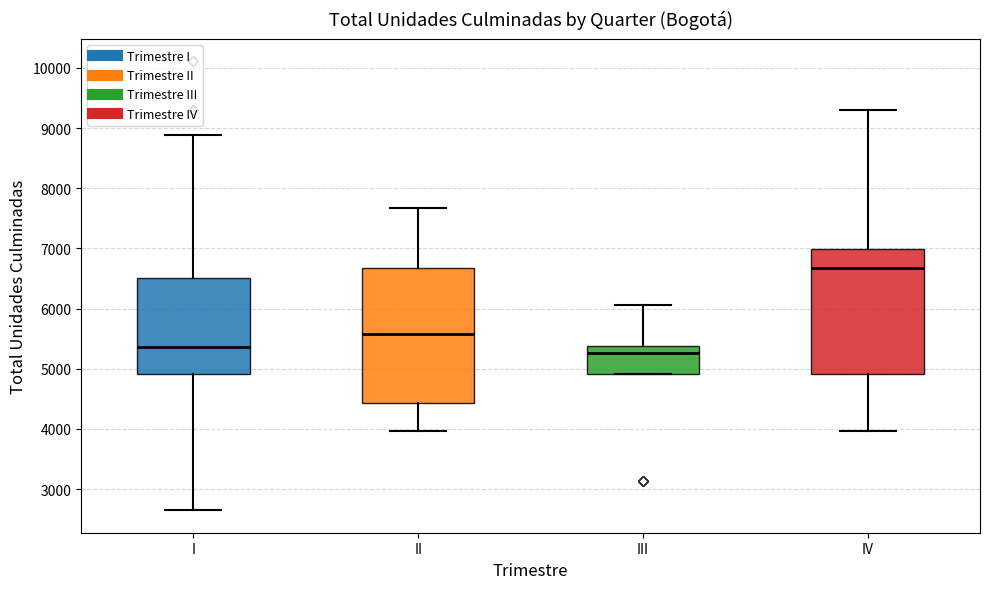

Reading left to right, transcribe this box plot: for each box, give where its median line is, the range the box spans, and where its two whiskers end, as read against the y-axis. The values are not printed on the chart, so give them approximately, as read against the axis.

I: median 5400, box 4900 to 6500, whiskers 2600 to 8900
II: median 5600, box 4400 to 6700, whiskers 4000 to 7700
III: median 5300, box 4900 to 5400, whiskers 4900 to 6100
IV: median 6700, box 4900 to 7000, whiskers 4000 to 9300